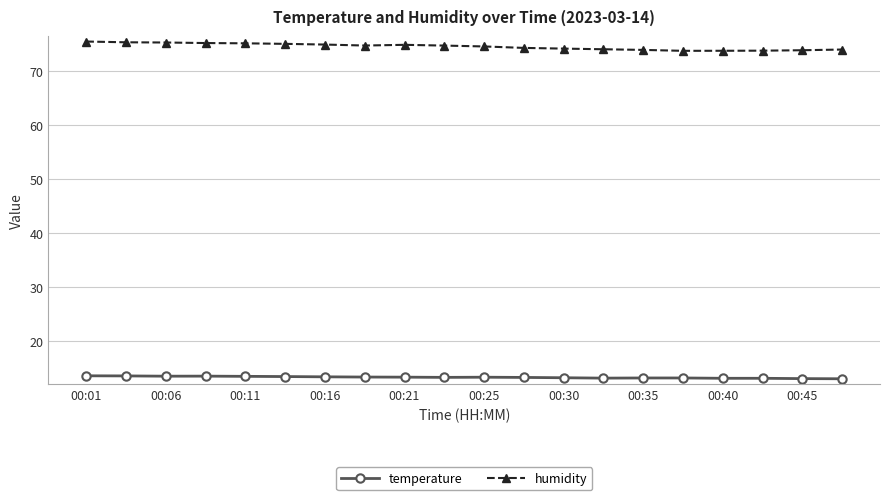

What is the maximum value for temperature?

13.6